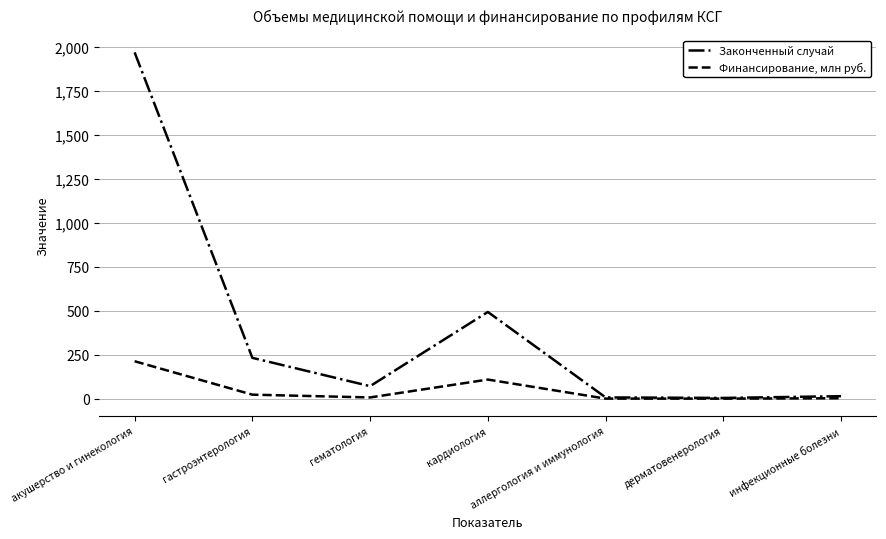

List the series in order of their peak value, highest first.

Законченный случай, Финансирование, млн руб.